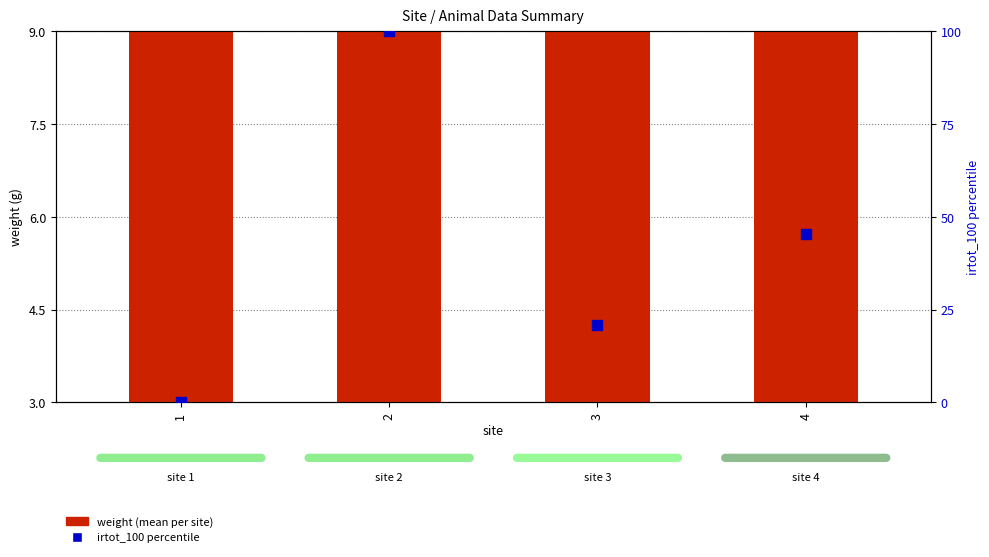

List the series in order of their peak value, highest first.

irtot_100 percentile, weight (mean per site)